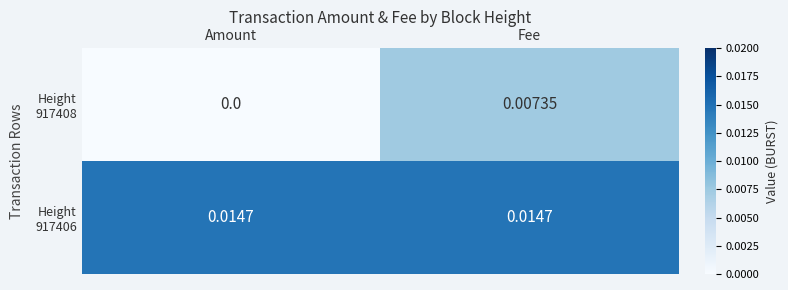

At which category is the sum across all series the highest?

Fee